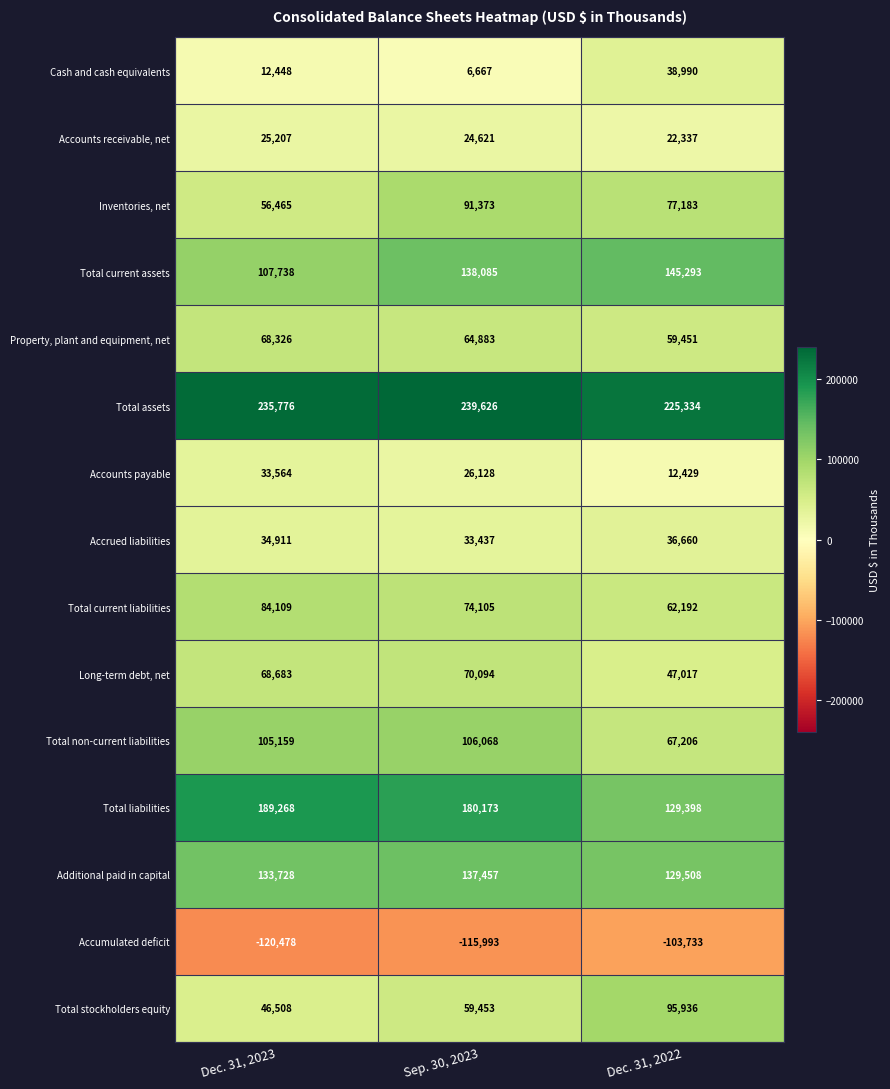

List the series in order of their peak value, highest first.

Total assets, Total liabilities, Total current assets, Additional paid in capital, Total non-current liabilities, Total stockholders equity, Inventories, net, Total current liabilities, Long-term debt, net, Property, plant and equipment, net, Cash and cash equivalents, Accrued liabilities, Accounts payable, Accounts receivable, net, Accumulated deficit